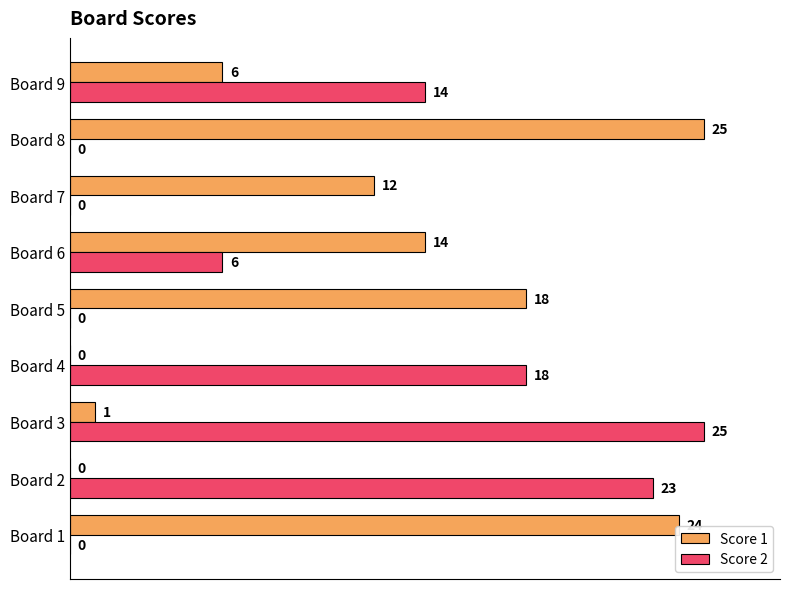

What is the sum of the Score 2 values at Board 3 and Board 7?

25